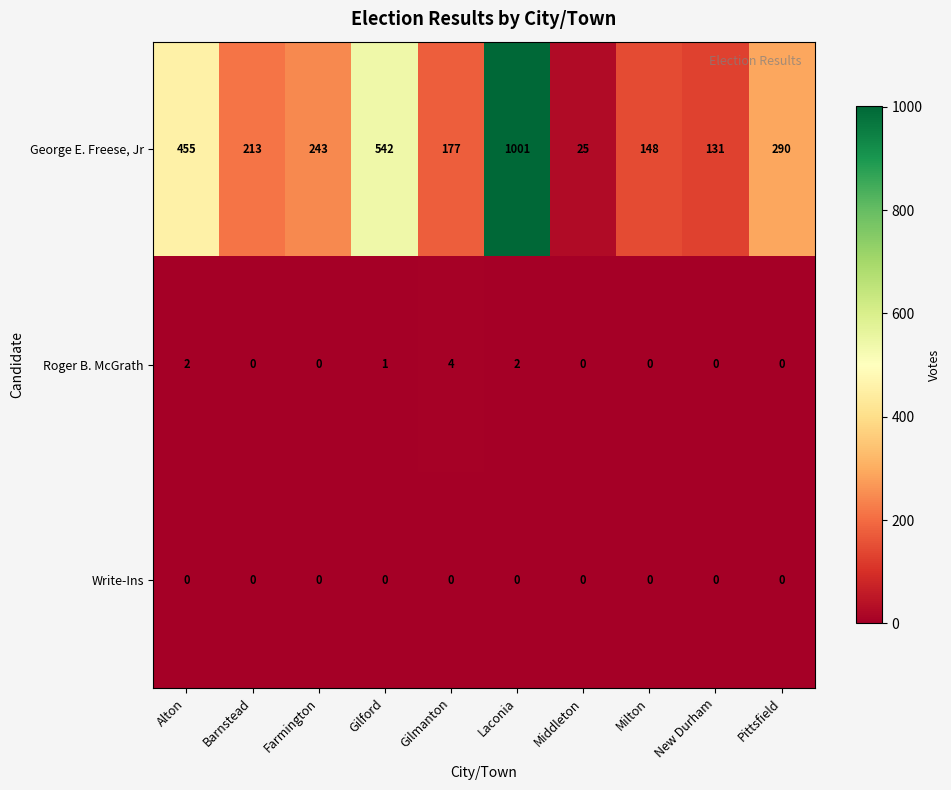

At which category is the sum across all series the highest?

Laconia